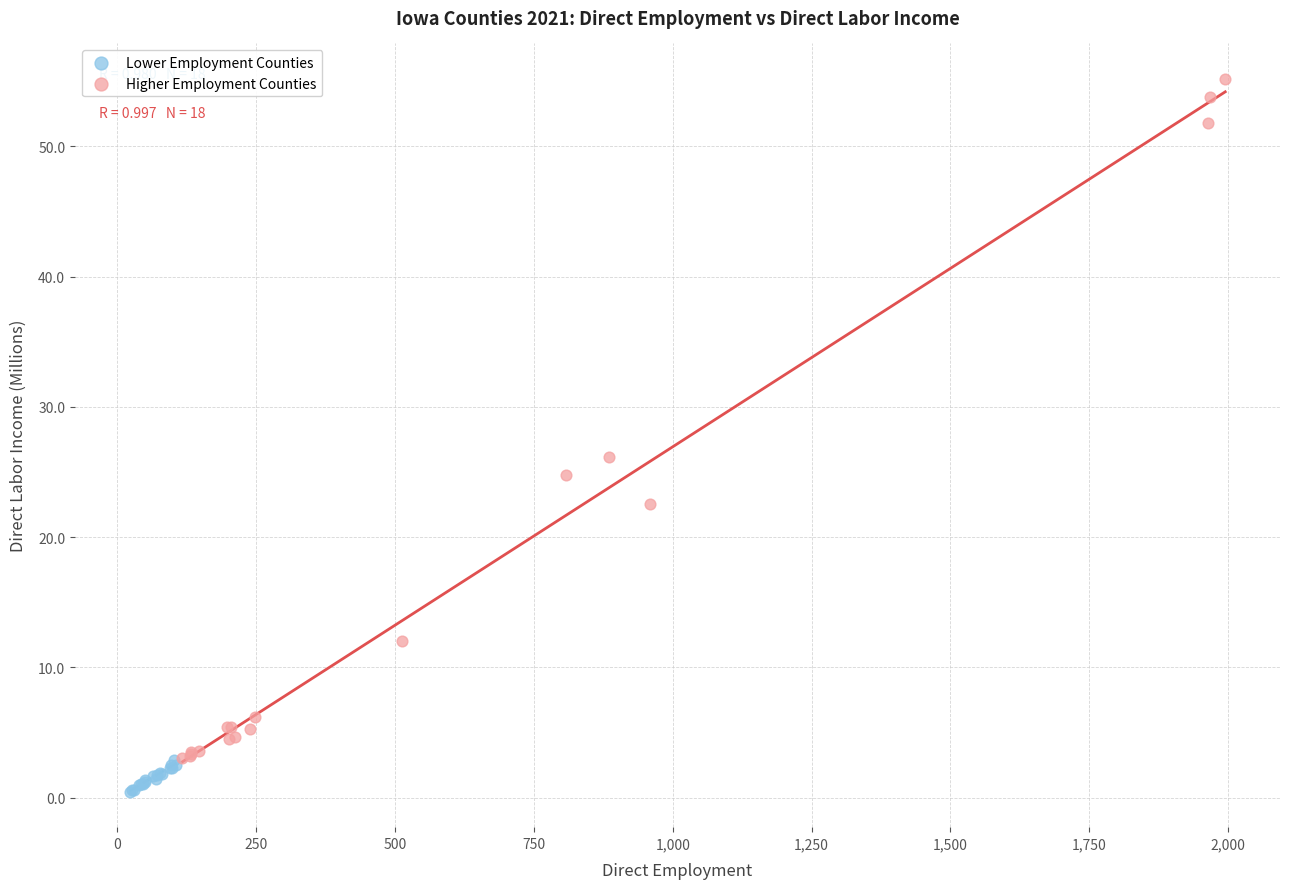

What are all the series names shown in the legend?

Lower Employment Counties, Higher Employment Counties